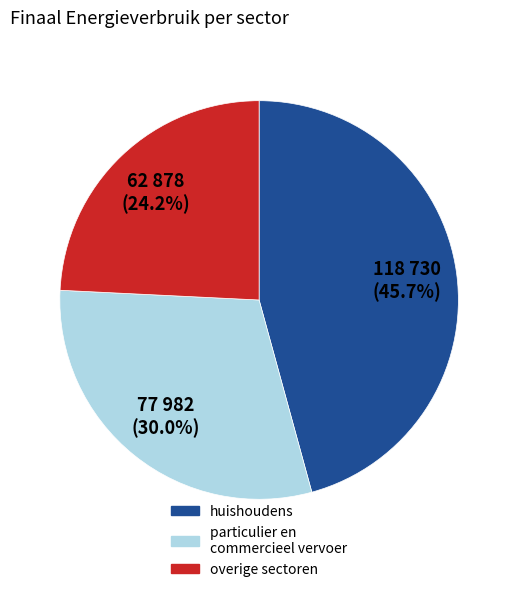

How many segments does this pie chart have?

3